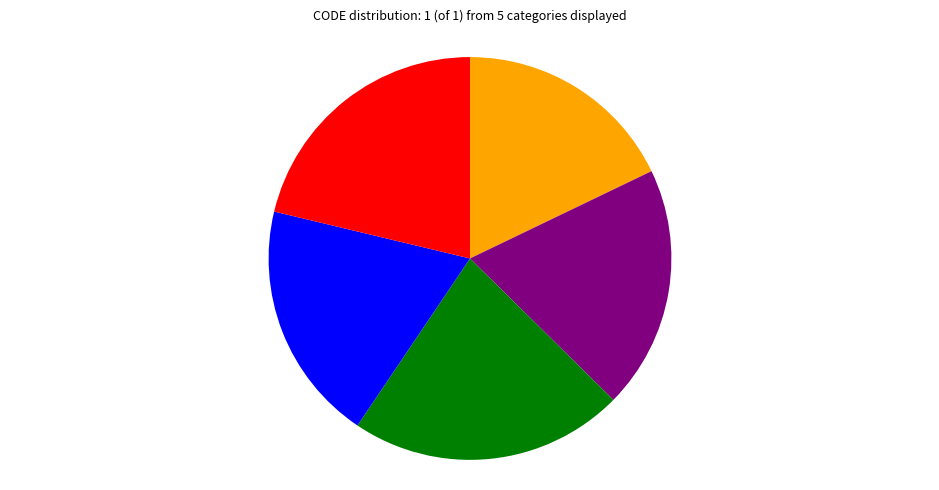

Does any single category account for the majority?

No